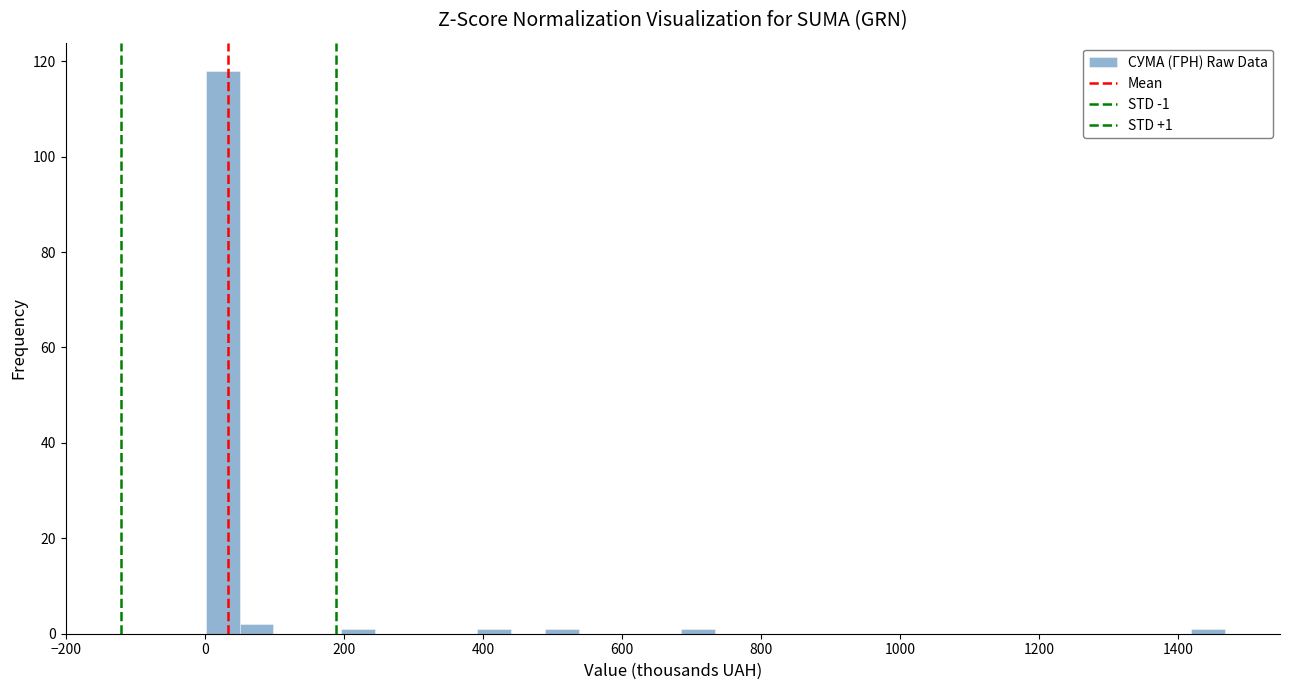

Around what value on the x-axis is the tallest bar? Give the approximate position of its centre, as read against the axis.

20